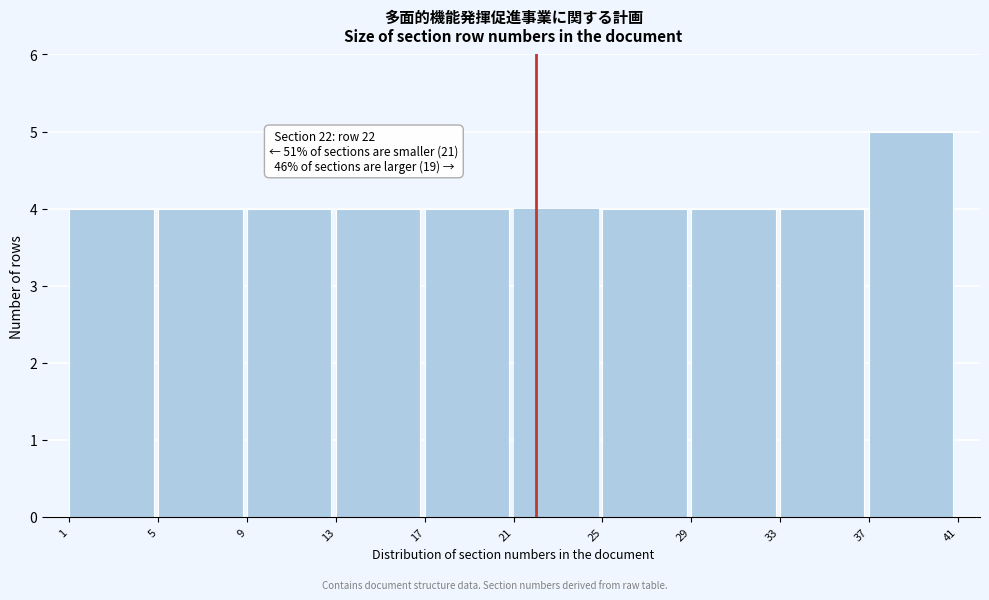

Which range on the x-axis has the tallest bar?

37 to 41